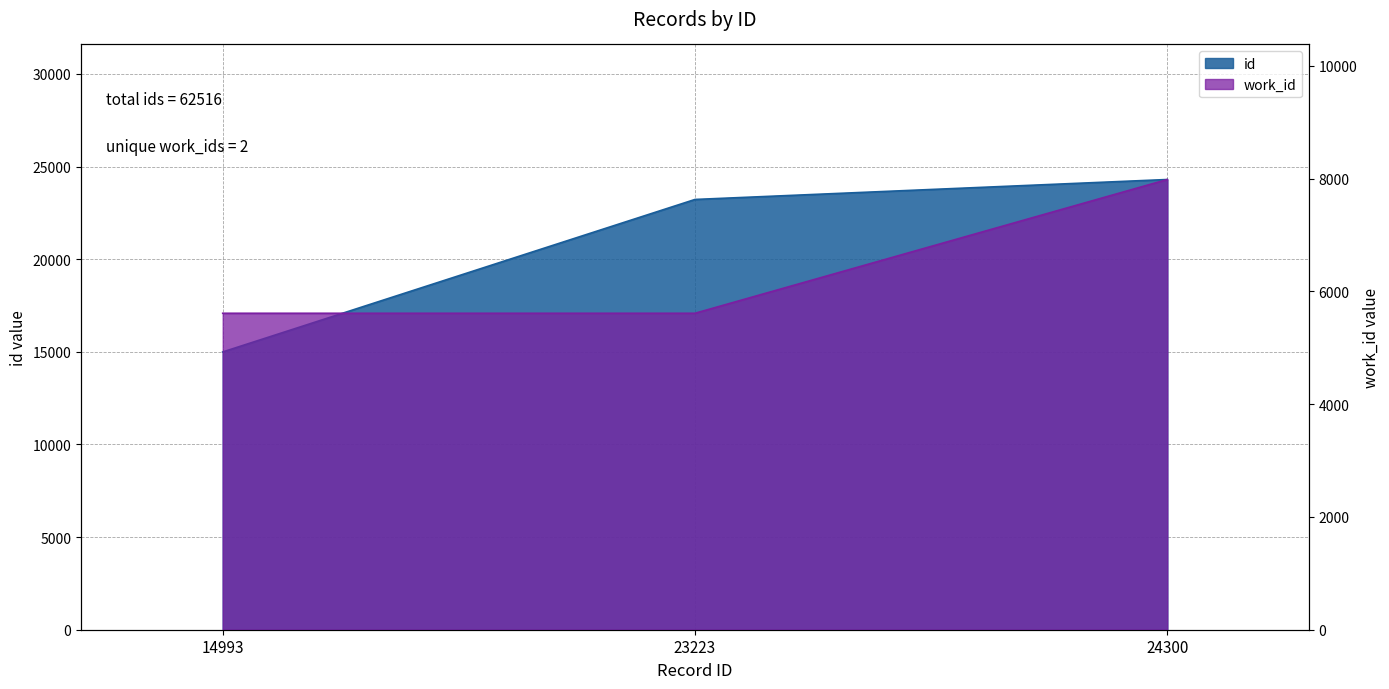

What is the value of the id point at the 1st from the left?

14993